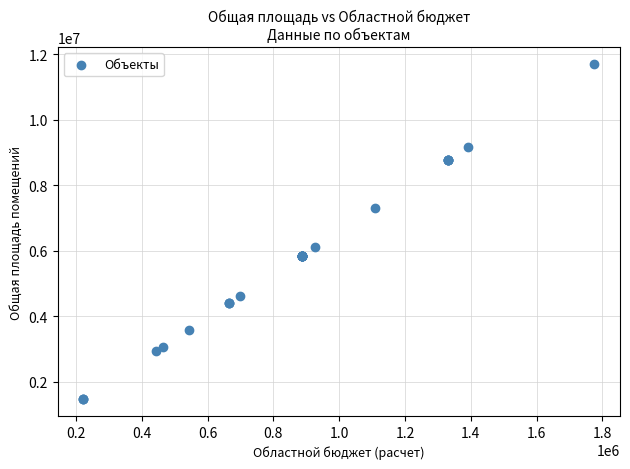

What Y value in the scatter plot is closest to 6583677?

6113328.0